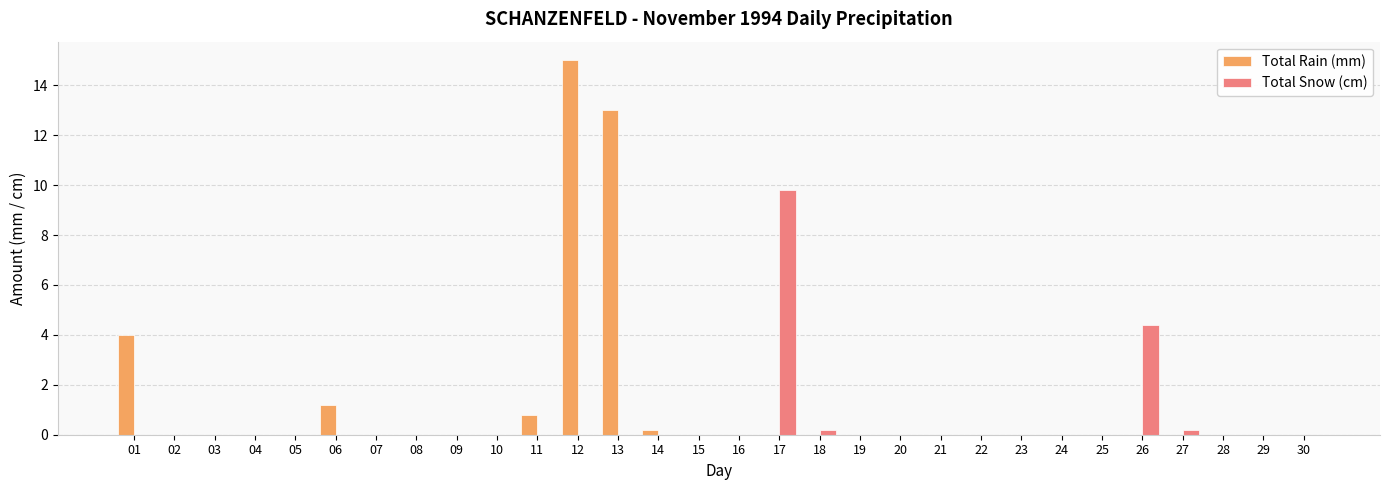

Is it true that Total Snow (cm) equals 6.0 at 16?

False